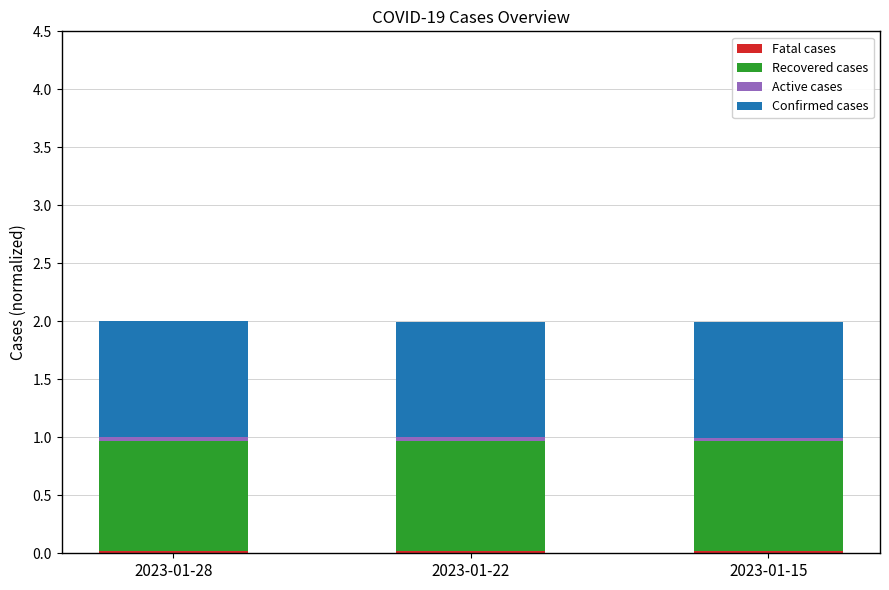

Which series has the largest total across all categories?

Confirmed cases